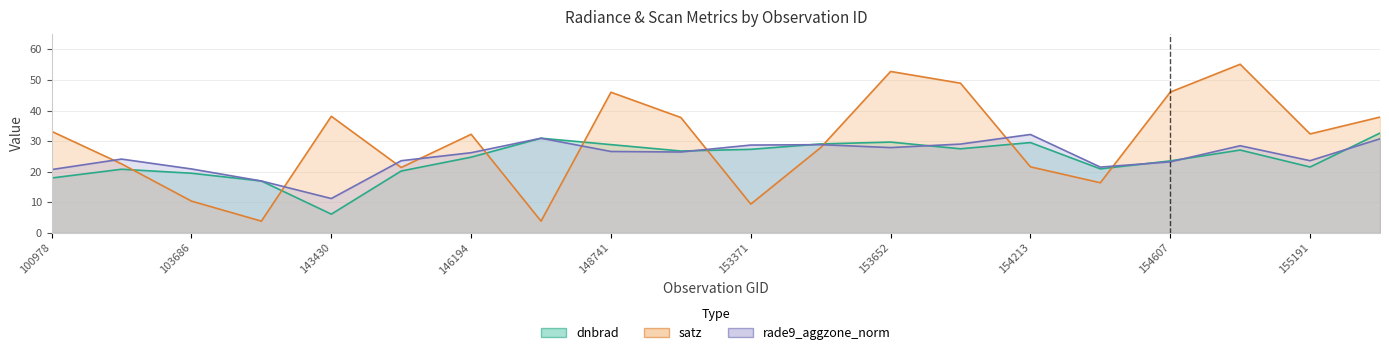

How many lines are shown in the chart?

3